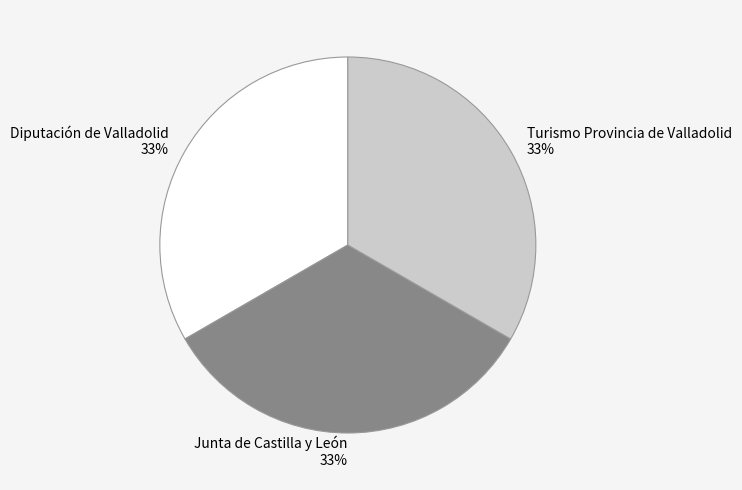

Is there a majority slice in this chart?

No